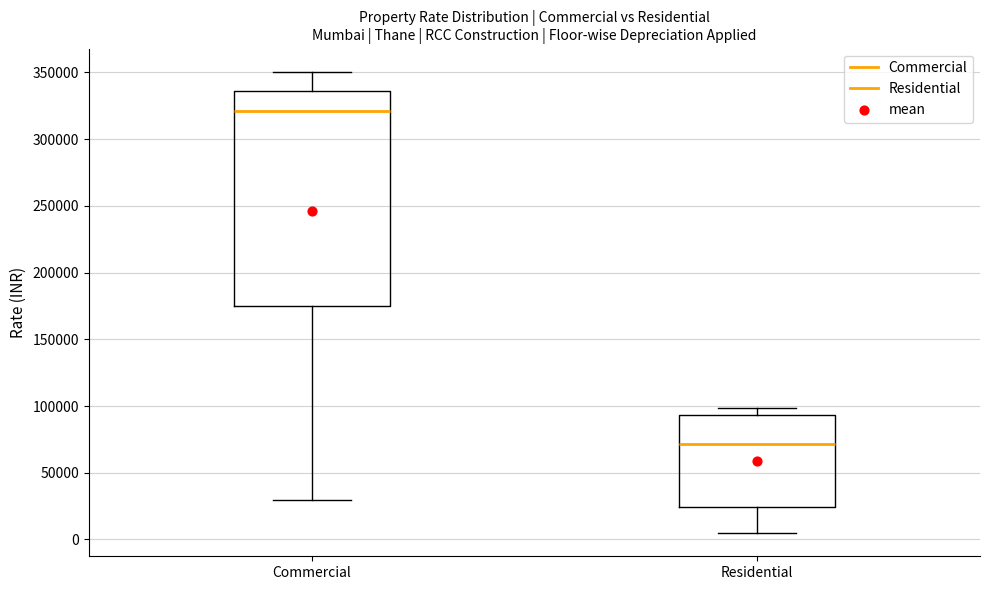

Comparing the boxes themselves (not the whiskers), which one is the tallest?

Commercial